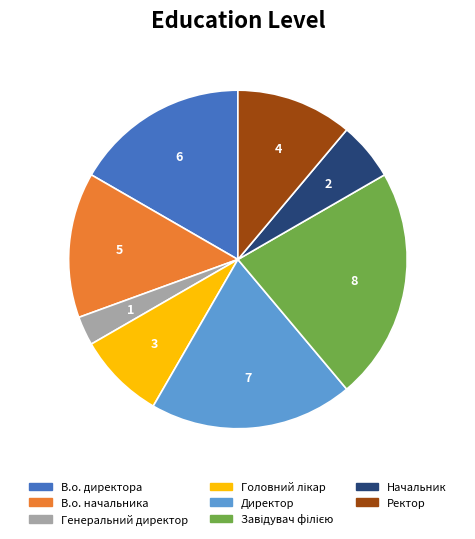

Which category has the smallest portion of the pie?

Генеральний директор